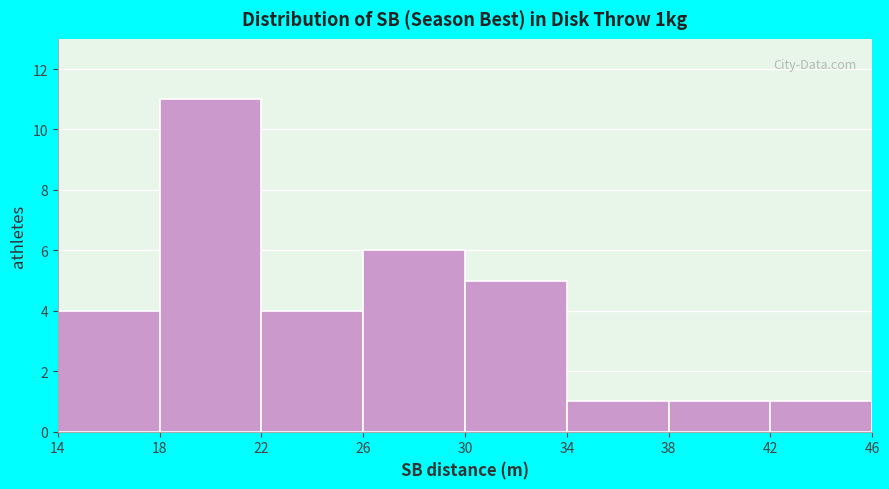

Over which range of the x-axis is the bar tallest?

18 to 22